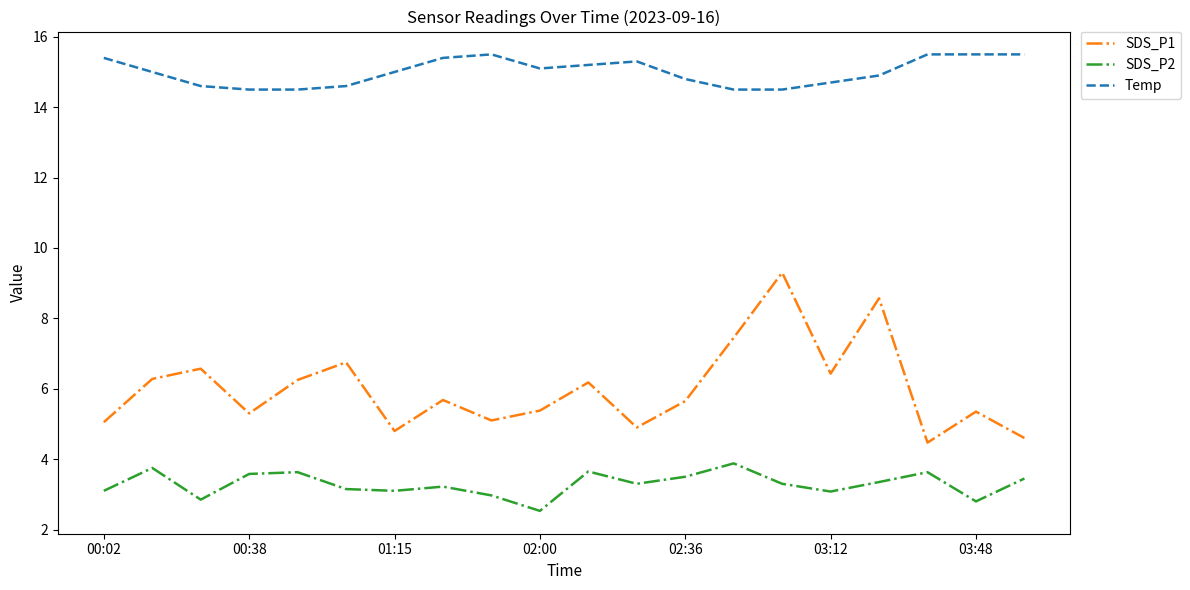

Which series has the largest total across all categories?

Temp